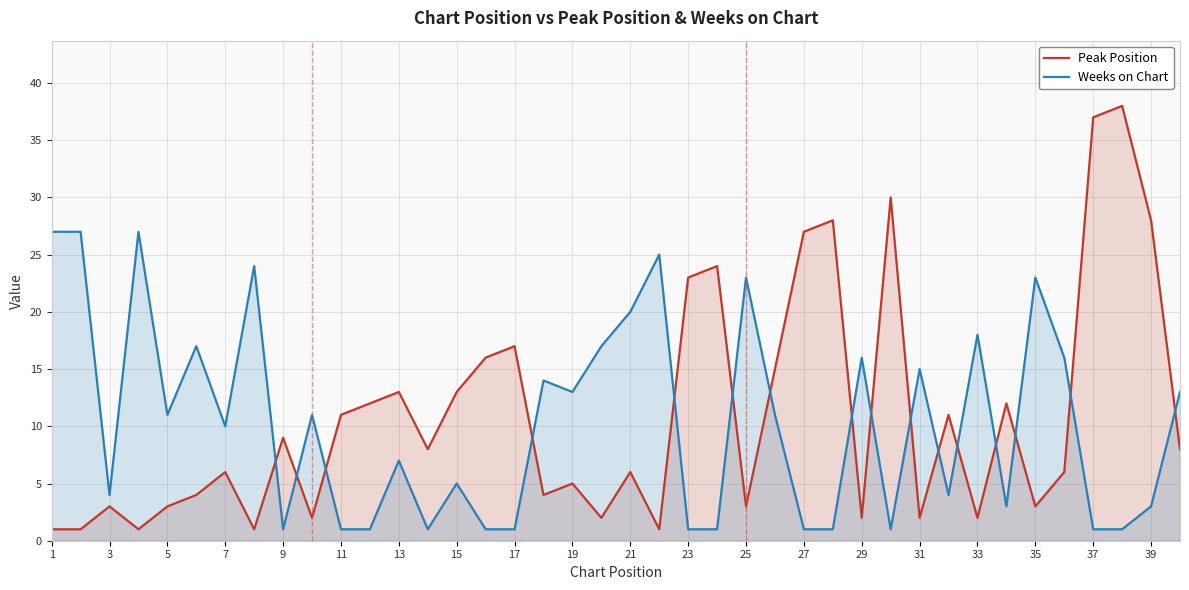

What is the maximum value shown in the chart?

38